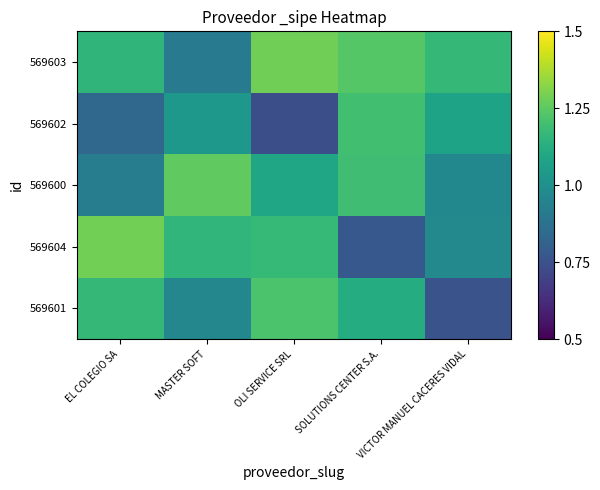

What is the difference between the 569603 values at MASTER SOFT and EL COLEGIO SA?

0.2